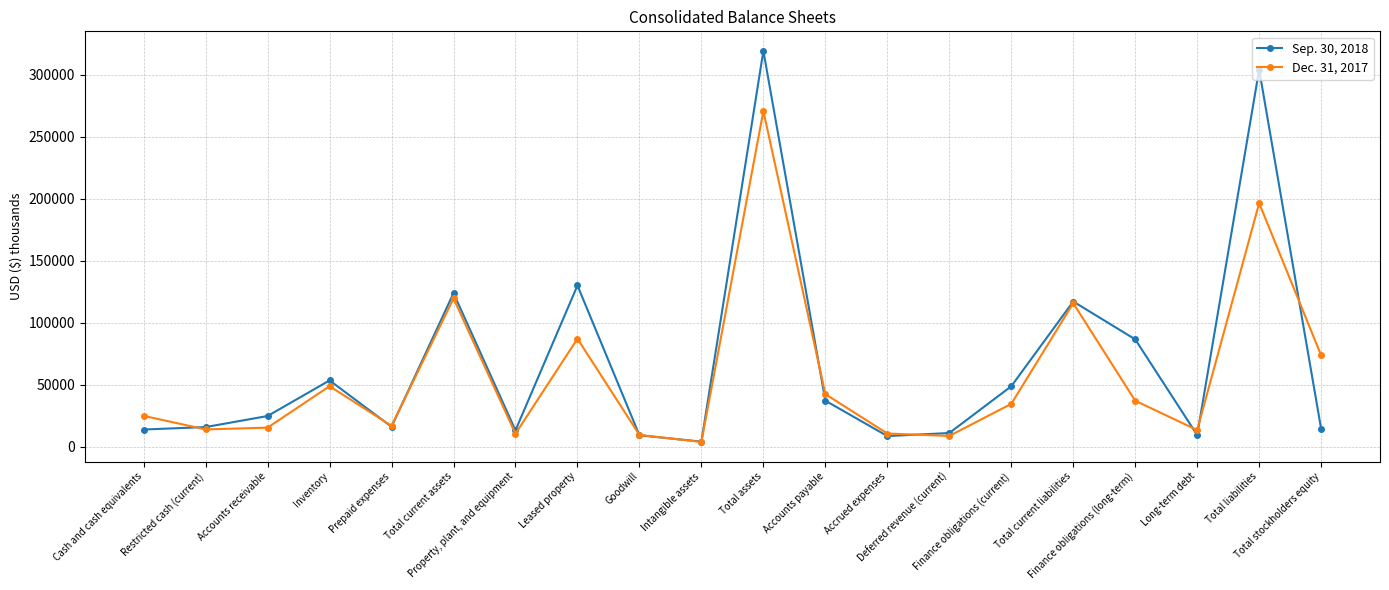

At how many categories does at least one series exceed 35177?

10